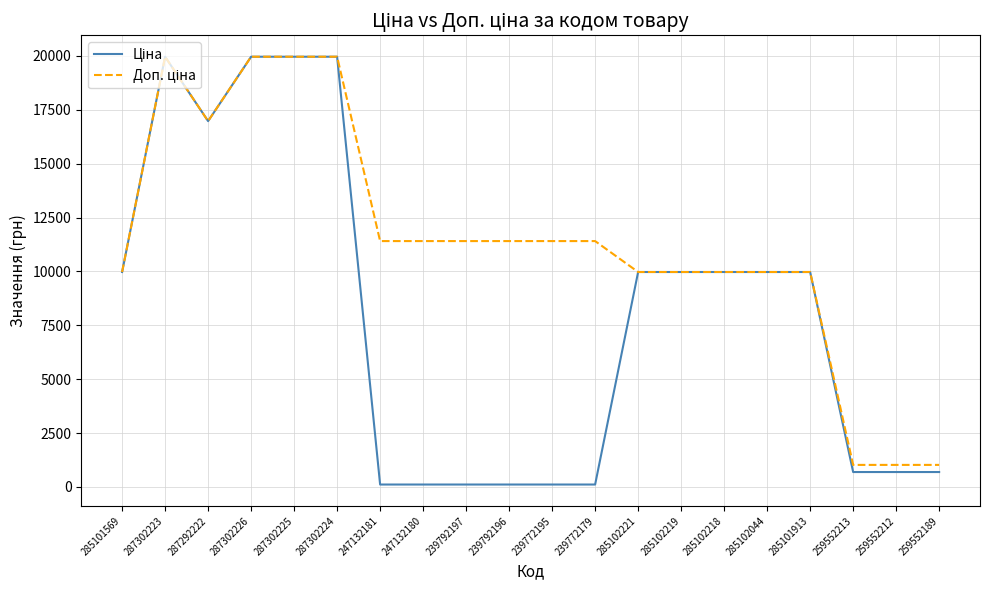

What is the maximum value shown in the chart?

19964.2